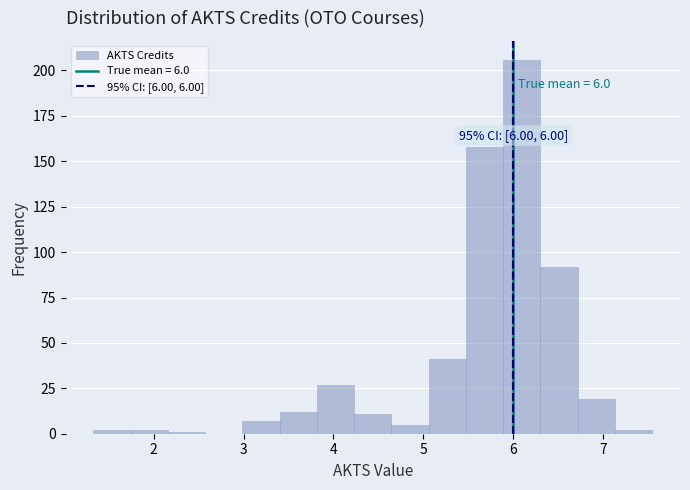

Over which range of the x-axis is the bar tallest?

5.9 to 6.3